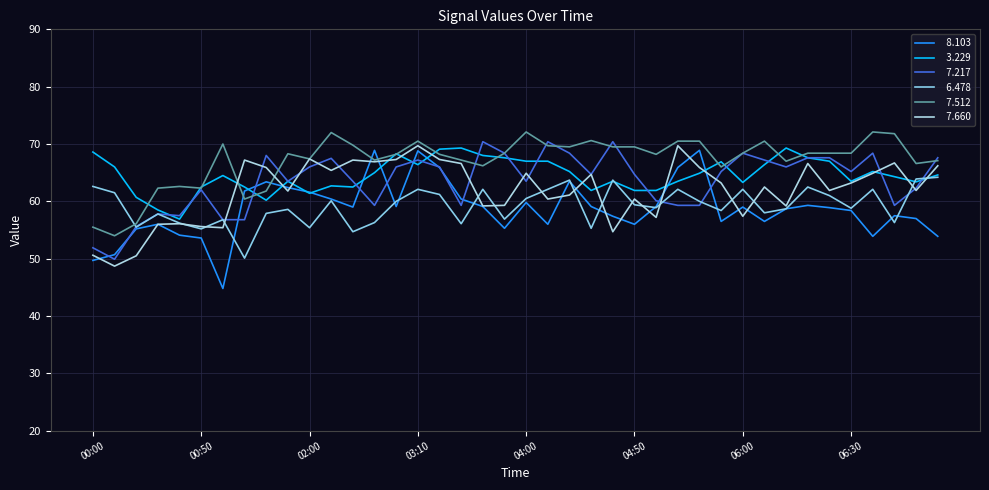

Is this an area chart (filled region under the line)?

No